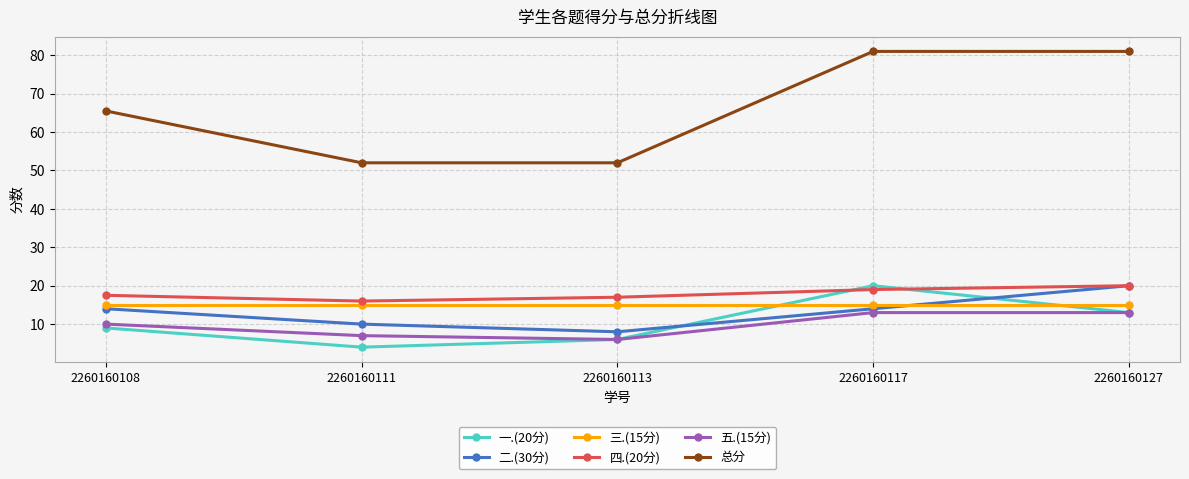

Reading left to right, list all the values displayed in this chart.

一.(20分): 2260160108=9.0	2260160111=4.0	2260160113=6.0	2260160117=20.0	2260160127=13.0
二.(30分): 2260160108=14.0	2260160111=10.0	2260160113=8.0	2260160117=14.0	2260160127=20.0
三.(15分): 2260160108=15.0	2260160111=15.0	2260160113=15.0	2260160117=15.0	2260160127=15.0
四.(20分): 2260160108=17.5	2260160111=16.0	2260160113=17.0	2260160117=19.0	2260160127=20.0
五.(15分): 2260160108=10.0	2260160111=7.0	2260160113=6.0	2260160117=13.0	2260160127=13.0
总分: 2260160108=65.5	2260160111=52.0	2260160113=52.0	2260160117=81.0	2260160127=81.0